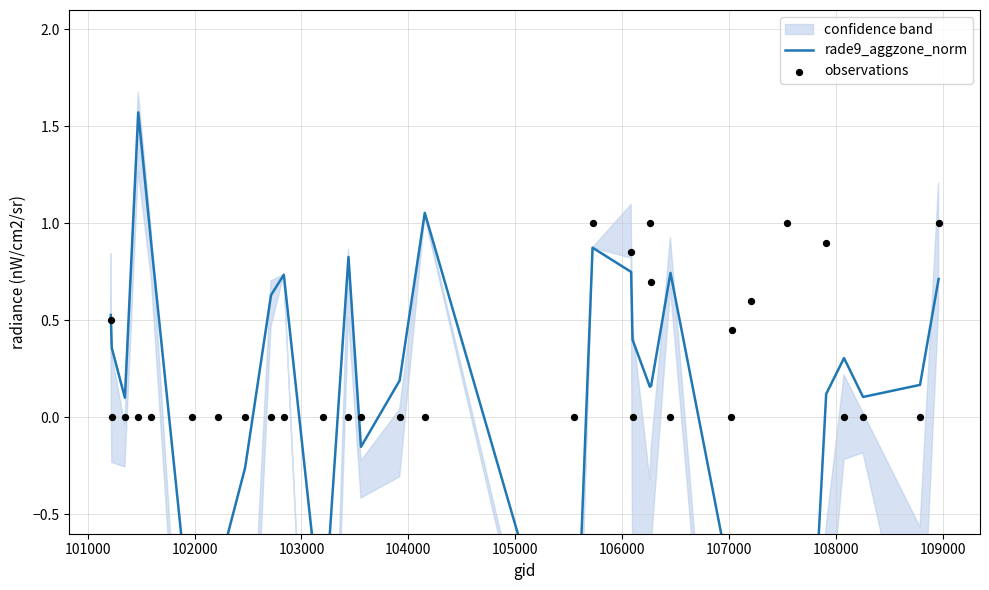

What are all the series names shown in the legend?

rade9_aggzone_norm, observations